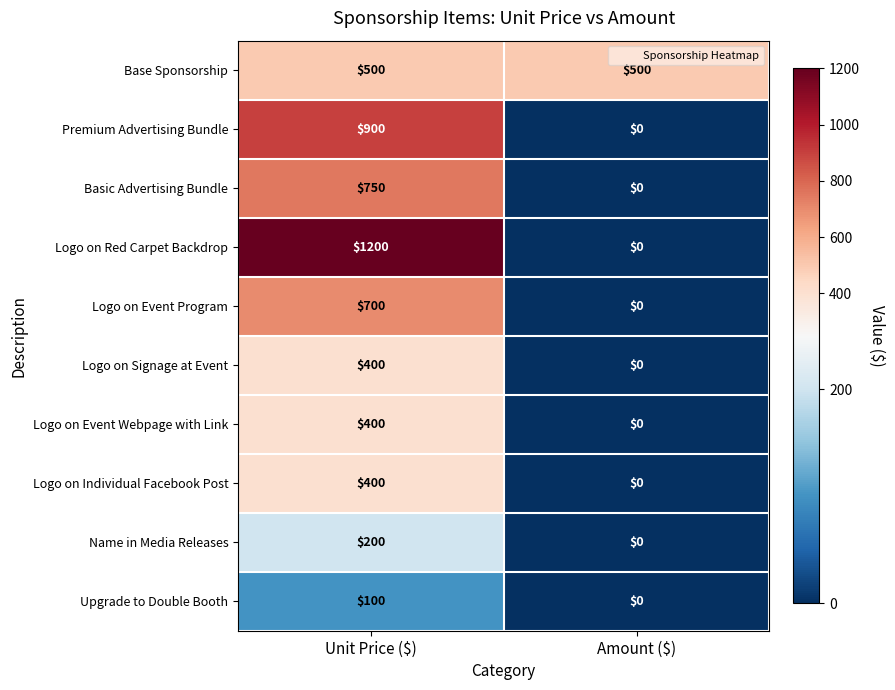

The Logo on Signage at Event series shows 0 at Amount ($). True or false?

True